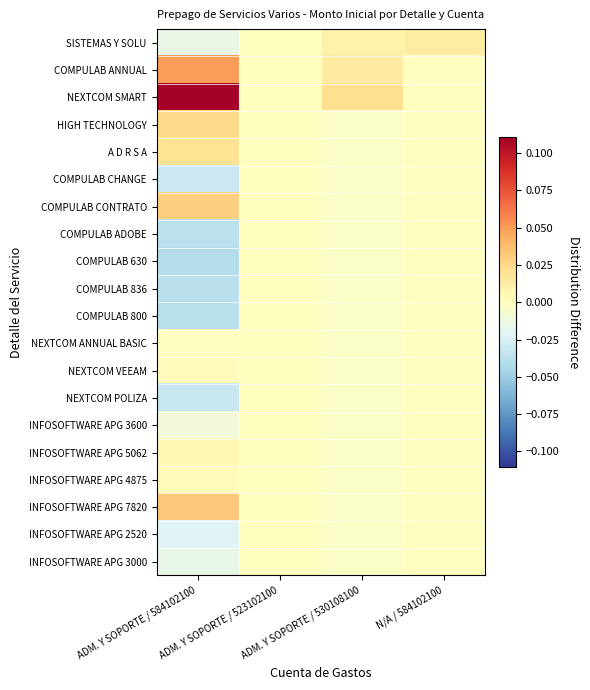

Reading left to right, list all the values displayed in this chart.

SISTEMAS Y SOLU: ADM. Y SOPORTE / 584102100=-0.0	ADM. Y SOPORTE / 523102100=0.0	ADM. Y SOPORTE / 530108100=0.0	N/A / 584102100=0.0
COMPULAB ANNUAL: ADM. Y SOPORTE / 584102100=0.1	ADM. Y SOPORTE / 523102100=0.0	ADM. Y SOPORTE / 530108100=0.0	N/A / 584102100=-0.0
NEXTCOM SMART: ADM. Y SOPORTE / 584102100=0.1	ADM. Y SOPORTE / 523102100=0.0	ADM. Y SOPORTE / 530108100=0.0	N/A / 584102100=-0.0
HIGH TECHNOLOGY: ADM. Y SOPORTE / 584102100=0.0	ADM. Y SOPORTE / 523102100=0.0	ADM. Y SOPORTE / 530108100=-0.0	N/A / 584102100=-0.0
A D R S A: ADM. Y SOPORTE / 584102100=0.0	ADM. Y SOPORTE / 523102100=0.0	ADM. Y SOPORTE / 530108100=-0.0	N/A / 584102100=-0.0
COMPULAB CHANGE: ADM. Y SOPORTE / 584102100=-0.0	ADM. Y SOPORTE / 523102100=0.0	ADM. Y SOPORTE / 530108100=-0.0	N/A / 584102100=-0.0
COMPULAB CONTRATO: ADM. Y SOPORTE / 584102100=0.0	ADM. Y SOPORTE / 523102100=0.0	ADM. Y SOPORTE / 530108100=-0.0	N/A / 584102100=-0.0
COMPULAB ADOBE: ADM. Y SOPORTE / 584102100=-0.0	ADM. Y SOPORTE / 523102100=0.0	ADM. Y SOPORTE / 530108100=-0.0	N/A / 584102100=-0.0
COMPULAB 630: ADM. Y SOPORTE / 584102100=-0.0	ADM. Y SOPORTE / 523102100=0.0	ADM. Y SOPORTE / 530108100=-0.0	N/A / 584102100=-0.0
COMPULAB 836: ADM. Y SOPORTE / 584102100=-0.0	ADM. Y SOPORTE / 523102100=0.0	ADM. Y SOPORTE / 530108100=-0.0	N/A / 584102100=-0.0
COMPULAB 800: ADM. Y SOPORTE / 584102100=-0.0	ADM. Y SOPORTE / 523102100=0.0	ADM. Y SOPORTE / 530108100=-0.0	N/A / 584102100=-0.0
NEXTCOM ANNUAL BASIC: ADM. Y SOPORTE / 584102100=-0.0	ADM. Y SOPORTE / 523102100=0.0	ADM. Y SOPORTE / 530108100=-0.0	N/A / 584102100=-0.0
NEXTCOM VEEAM: ADM. Y SOPORTE / 584102100=0.0	ADM. Y SOPORTE / 523102100=0.0	ADM. Y SOPORTE / 530108100=-0.0	N/A / 584102100=-0.0
NEXTCOM POLIZA: ADM. Y SOPORTE / 584102100=-0.0	ADM. Y SOPORTE / 523102100=0.0	ADM. Y SOPORTE / 530108100=-0.0	N/A / 584102100=-0.0
INFOSOFTWARE APG 3600: ADM. Y SOPORTE / 584102100=-0.0	ADM. Y SOPORTE / 523102100=0.0	ADM. Y SOPORTE / 530108100=-0.0	N/A / 584102100=-0.0
INFOSOFTWARE APG 5062: ADM. Y SOPORTE / 584102100=0.0	ADM. Y SOPORTE / 523102100=0.0	ADM. Y SOPORTE / 530108100=-0.0	N/A / 584102100=-0.0
INFOSOFTWARE APG 4875: ADM. Y SOPORTE / 584102100=0.0	ADM. Y SOPORTE / 523102100=0.0	ADM. Y SOPORTE / 530108100=-0.0	N/A / 584102100=-0.0
INFOSOFTWARE APG 7820: ADM. Y SOPORTE / 584102100=0.0	ADM. Y SOPORTE / 523102100=0.0	ADM. Y SOPORTE / 530108100=-0.0	N/A / 584102100=-0.0
INFOSOFTWARE APG 2520: ADM. Y SOPORTE / 584102100=-0.0	ADM. Y SOPORTE / 523102100=0.0	ADM. Y SOPORTE / 530108100=-0.0	N/A / 584102100=-0.0
INFOSOFTWARE APG 3000: ADM. Y SOPORTE / 584102100=-0.0	ADM. Y SOPORTE / 523102100=0.0	ADM. Y SOPORTE / 530108100=-0.0	N/A / 584102100=-0.0